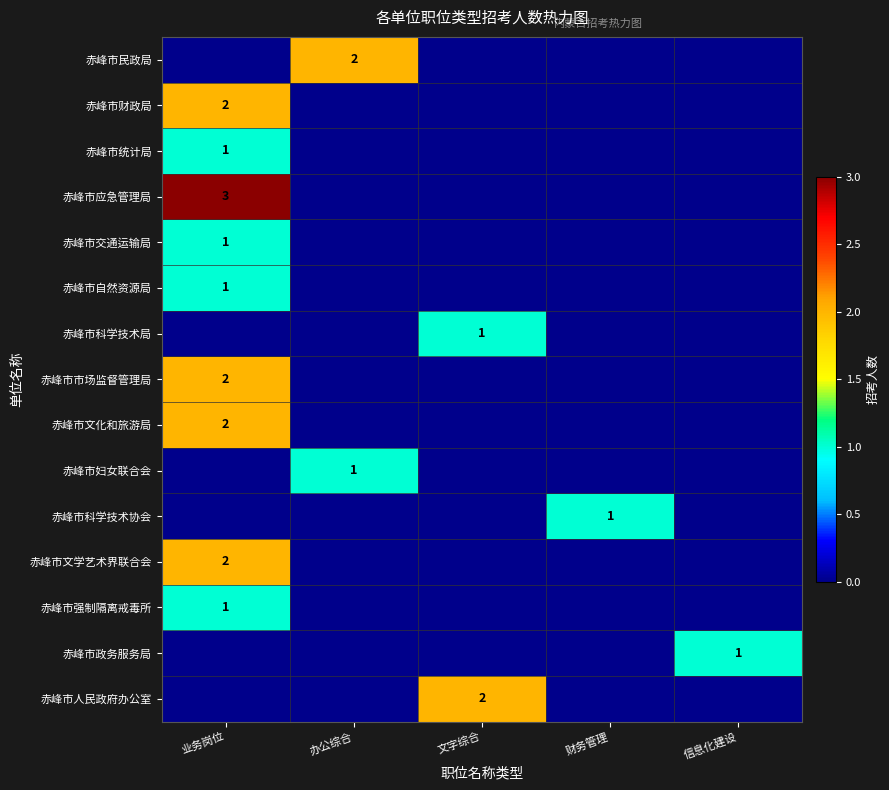

Is it true that 赤峰市应急管理局 equals 3 at 业务岗位?

True